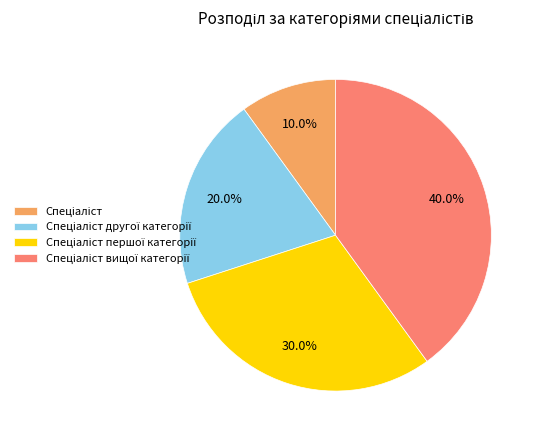

Does any single category account for the majority?

No